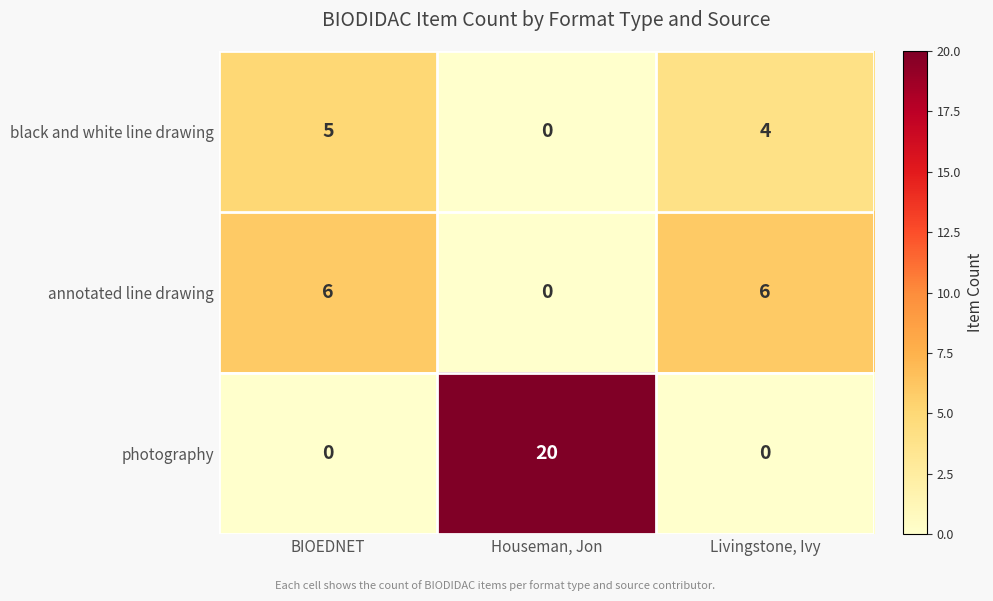

Reading right to left, extract all data points from this chart.

black and white line drawing: Livingstone, Ivy=4	Houseman, Jon=0	BIOEDNET=5
annotated line drawing: Livingstone, Ivy=6	Houseman, Jon=0	BIOEDNET=6
photography: Livingstone, Ivy=0	Houseman, Jon=20	BIOEDNET=0